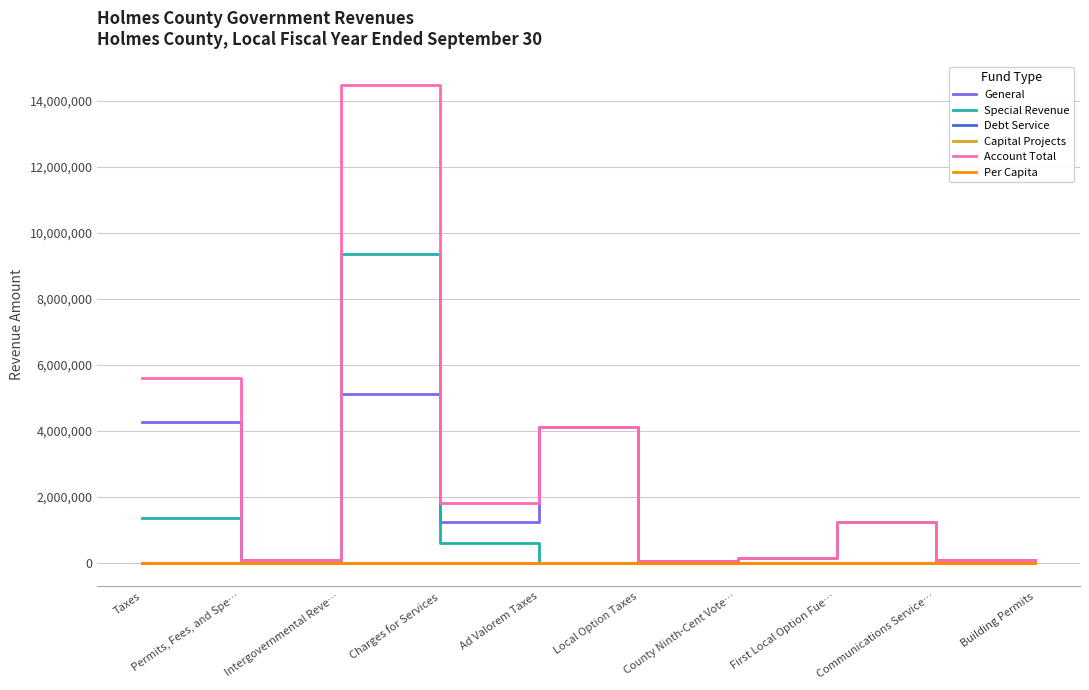

Does the chart have visible grid lines?

Yes